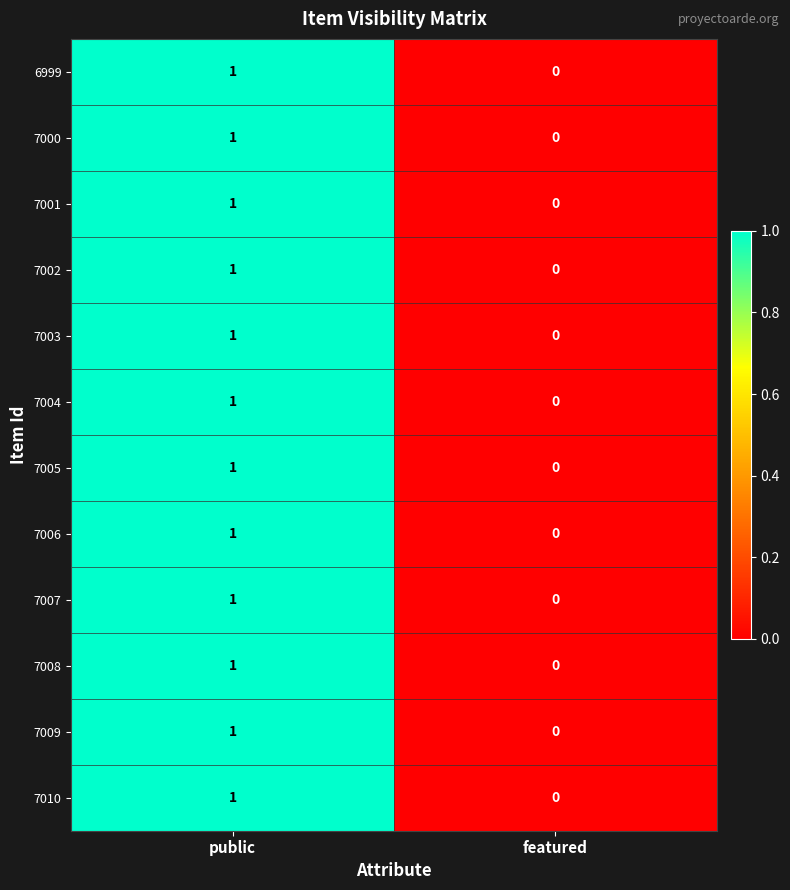

At which category is the sum across all series the highest?

public